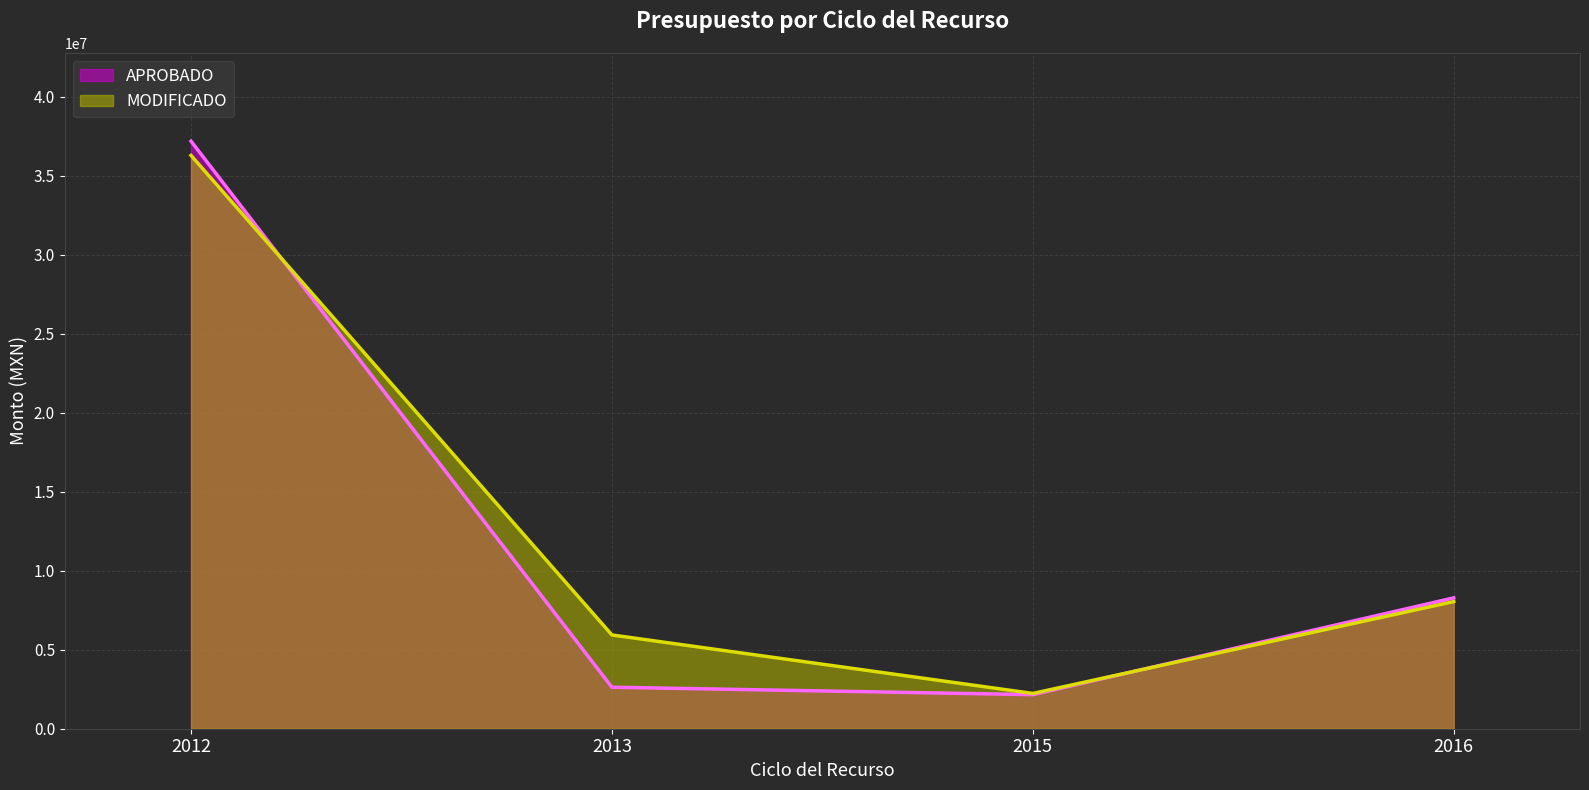

Is the value of MODIFICADO at 2016 greater than the value of APROBADO at 2012?

No